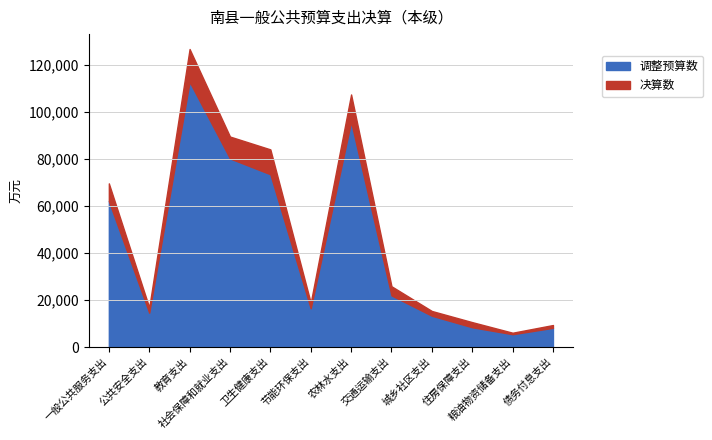

Which series changed the most between 交通运输支出 and 粮油物资储备支出?

决算数